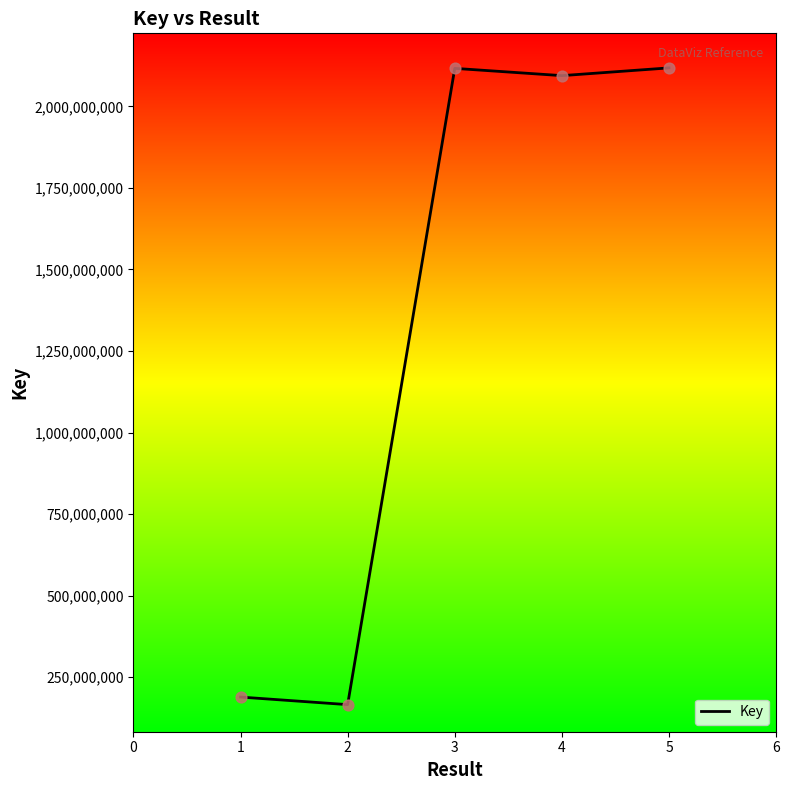

What is the change in value from 2 to 3?

+1950289972